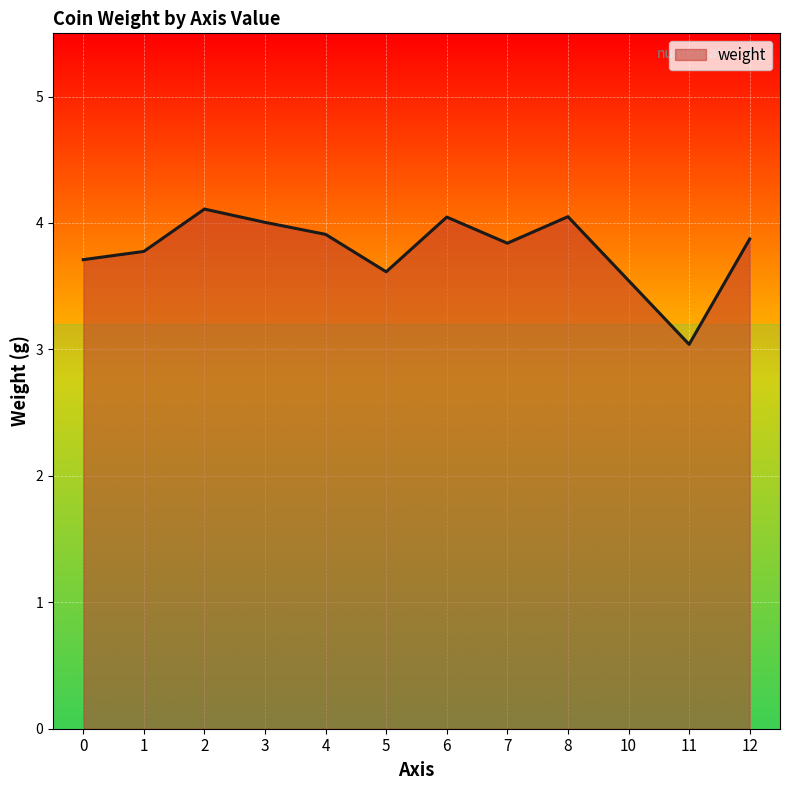

What is the change in value from 4 to 12?

-0.0